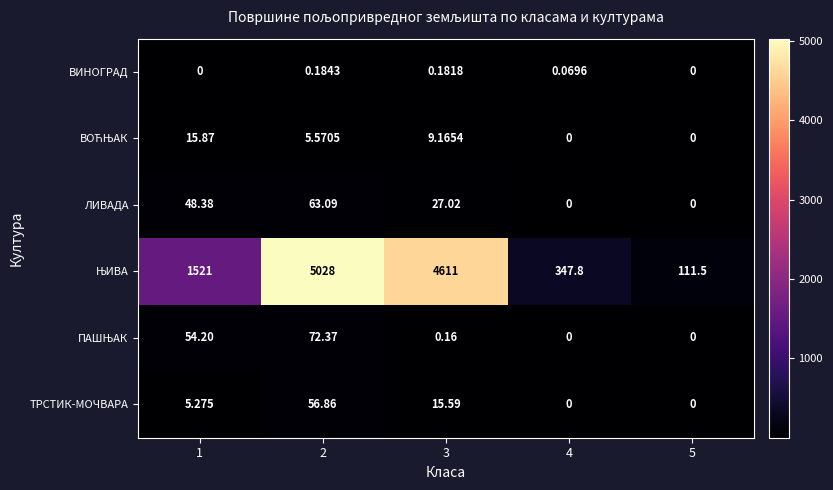

What is the difference between the highest and lowest values at 5?

111.5